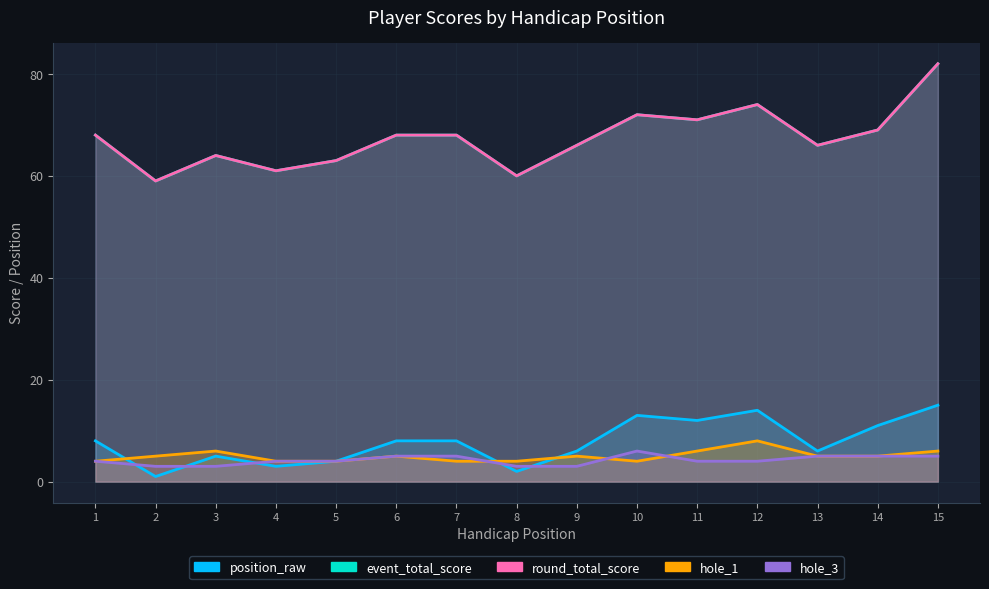

At which category does round_total_score reach its first local valley?

2